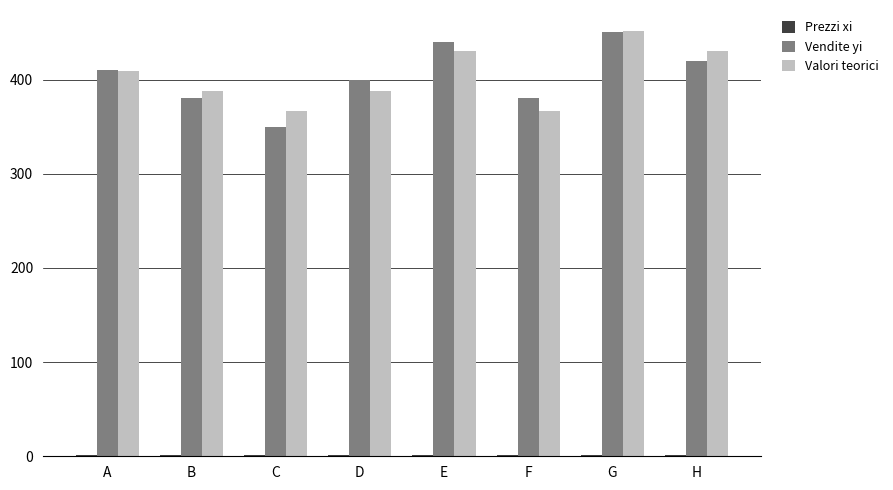

Between B and H, which series saw the biggest shift?

Valori teorici